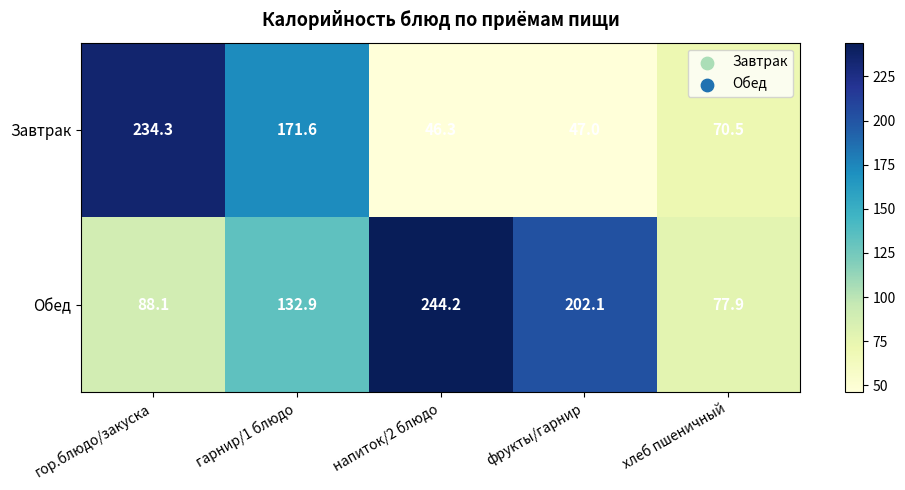

What is the difference between the maximum and second lowest values in the Обед series?

156.1